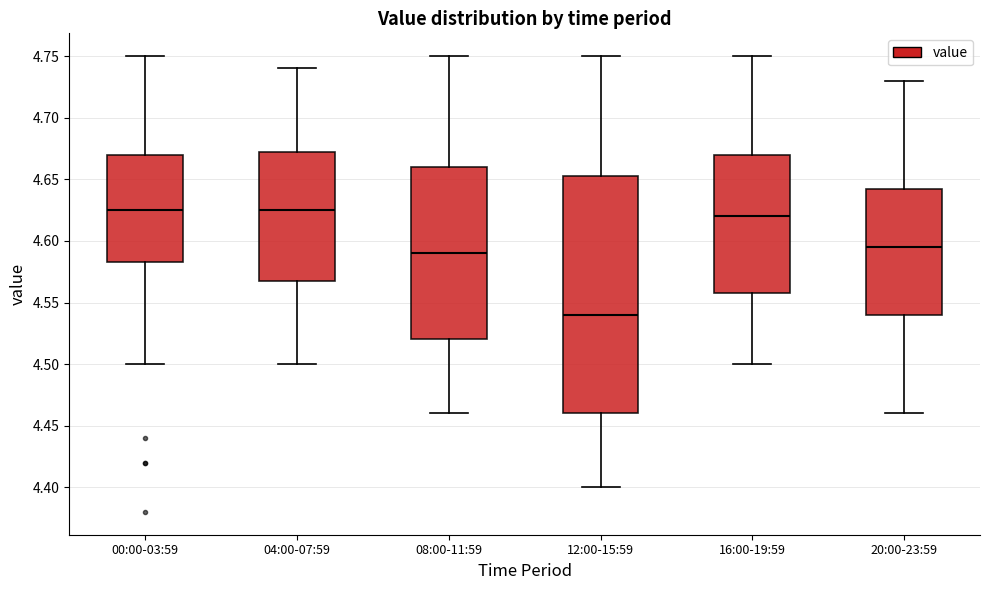

Comparing the boxes themselves (not the whiskers), which one is the tallest?

12:00-15:59